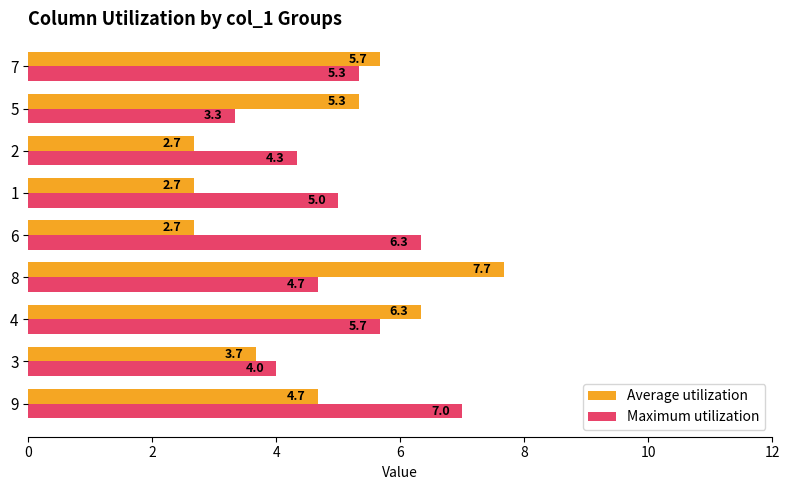

At which label does Maximum utilization reach its peak?

9